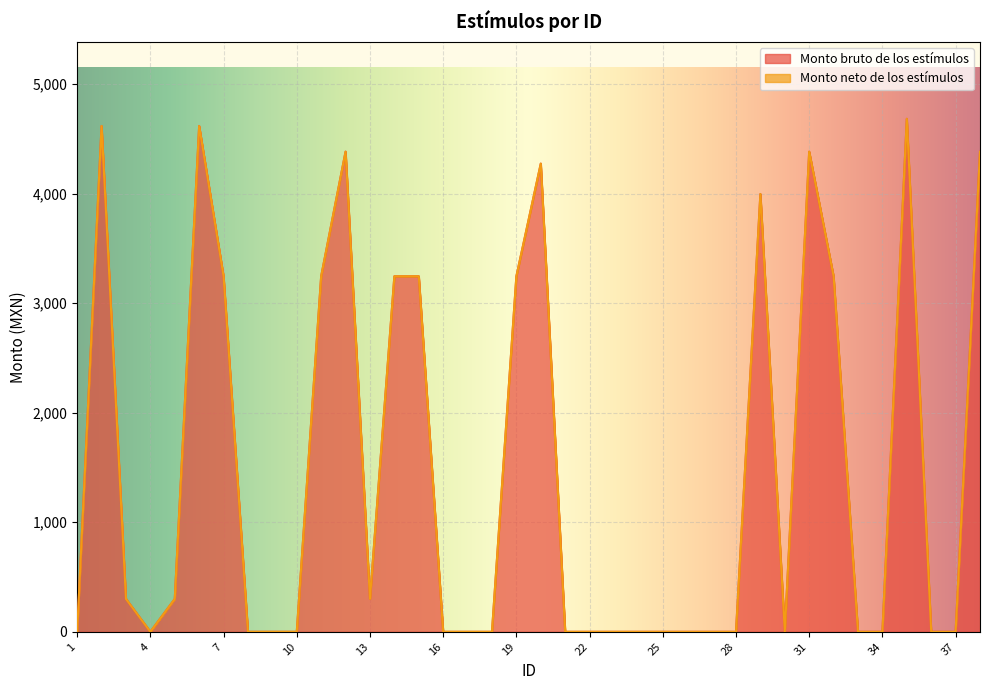

The value of Monto bruto de los estímulos at 13 is 300.0. True or false?

True